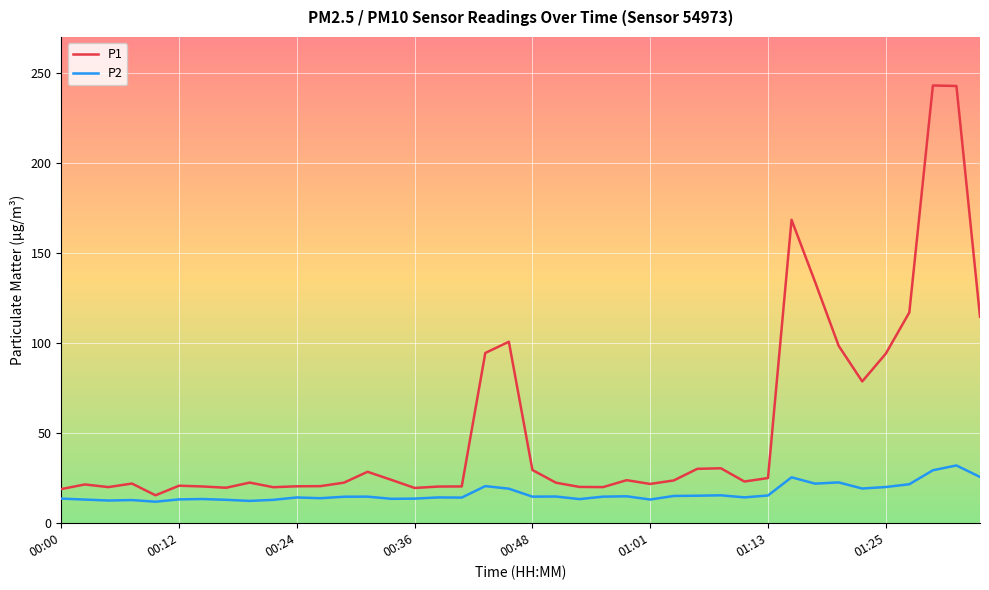

What are all the series names shown in the legend?

P1, P2